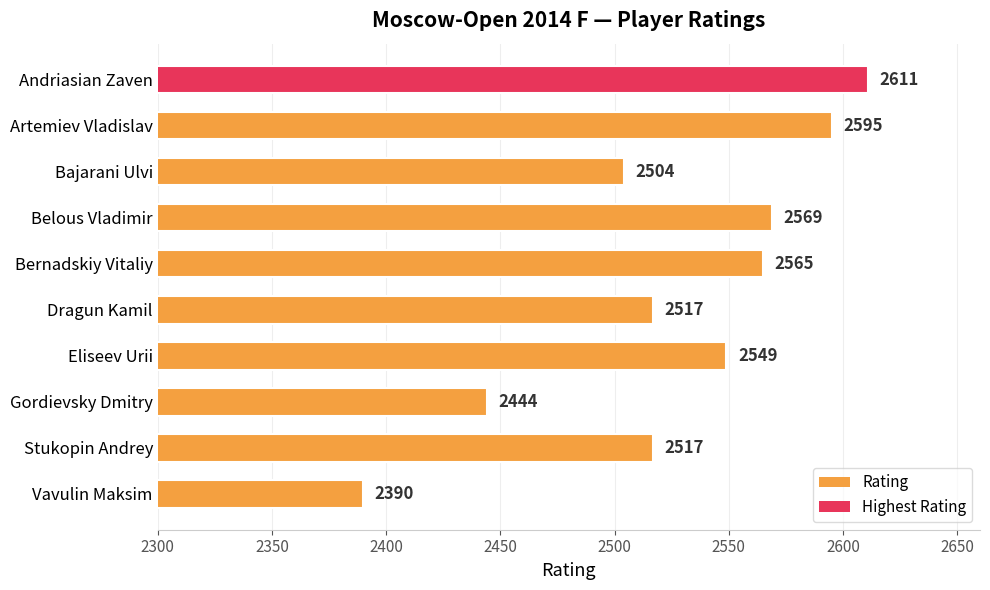

Approximately how many times larger is the value at Eliseev Urii compared to Stukopin Andrey?

1.0